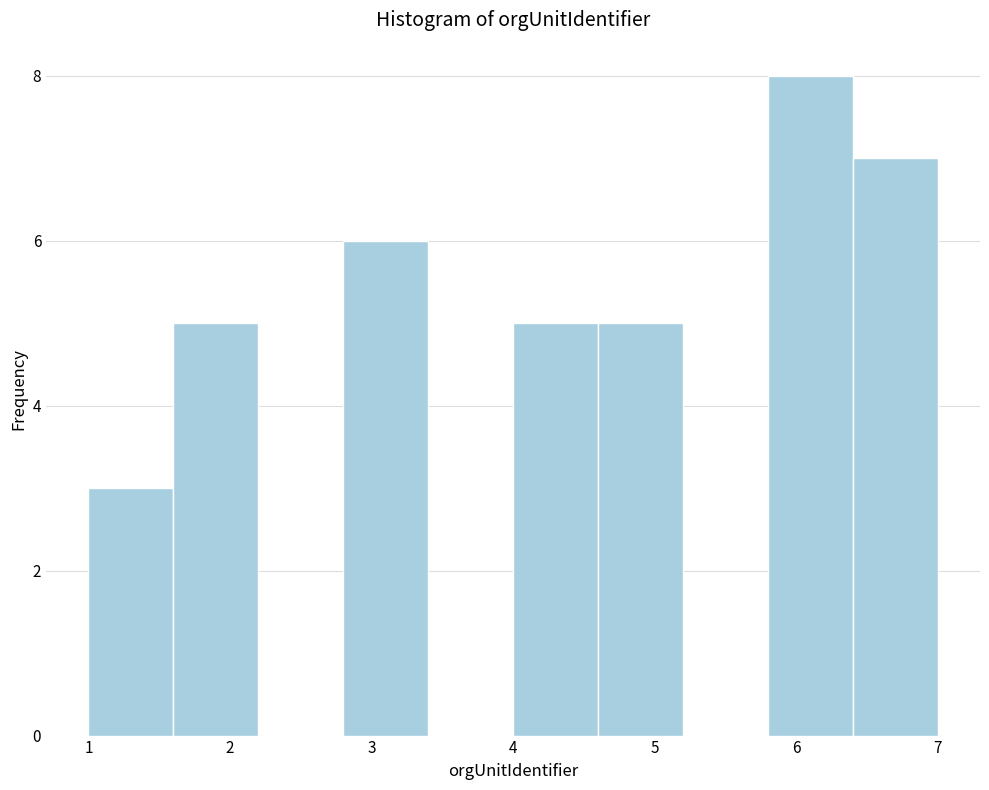

Reading left to right, list every bar in this chart as the range it spans on the x-axis followed by its height. The values are not printed on the chart, so give them approximately, as read against the axis.

1.0 to 1.6: 3
1.6 to 2.2: 5
2.2 to 2.8: 0
2.8 to 3.4: 6
3.4 to 4.0: 0
4.0 to 4.6: 5
4.6 to 5.2: 5
5.2 to 5.8: 0
5.8 to 6.4: 8
6.4 to 7.0: 7